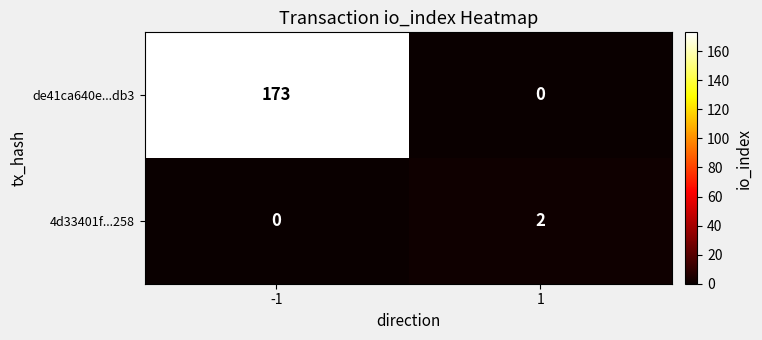

Is it true that 4d33401f...258 equals 1 at -1?

False